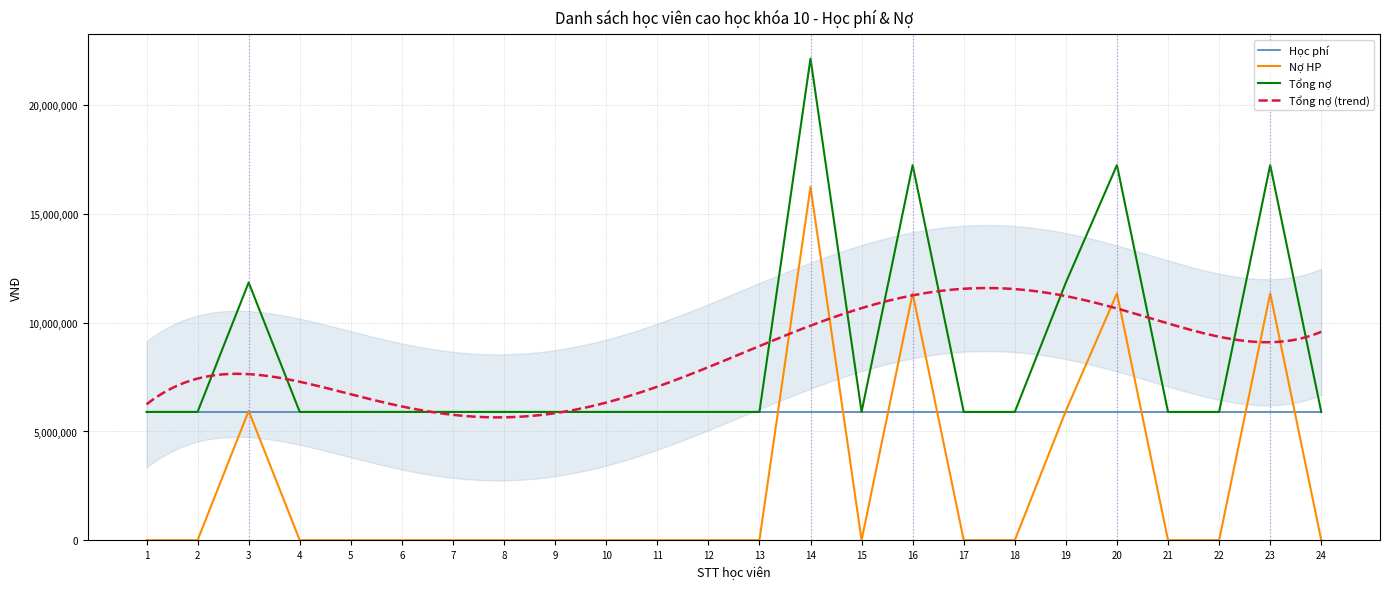

What is the difference between the maximum and minimum values in the Nợ HP series?

16250000